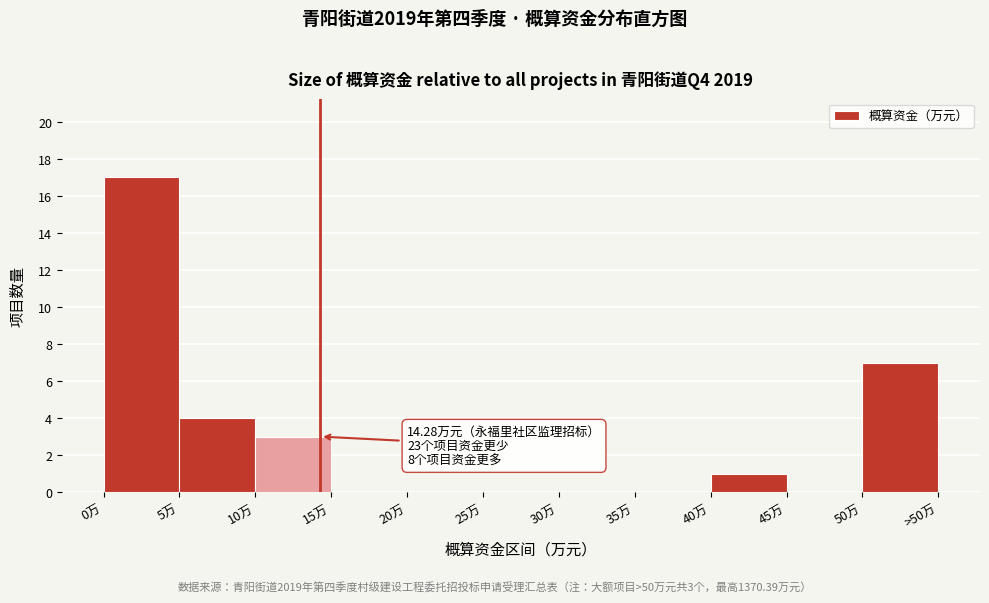

Reading right to left, extract all data points from this chart.

50万=7	45万=0	40万=1	35万=0	30万=0	25万=0	20万=0	15万=0	10万=3	5万=4	0万=17